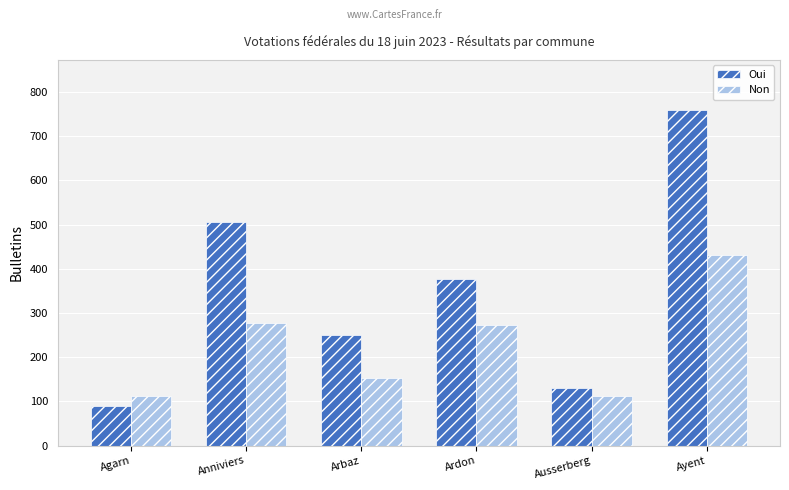

Is it true that Non equals 93 at Arbaz?

False